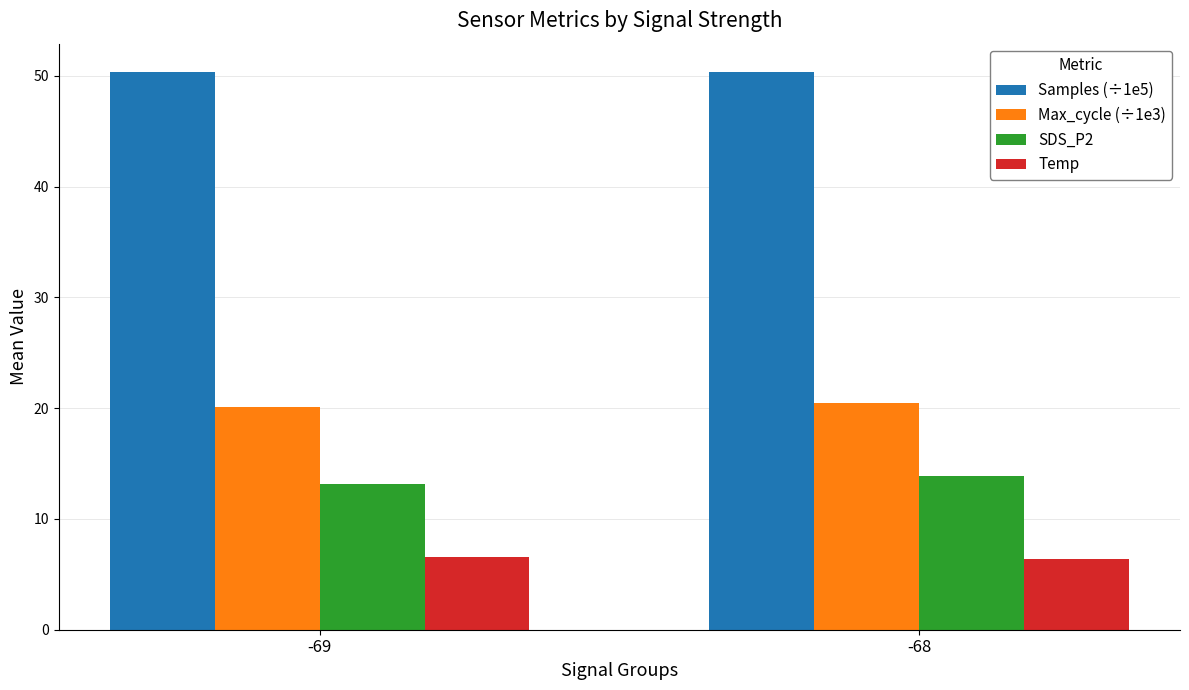

What is the highest value of the Max_cycle (÷1e3) series?

20.4